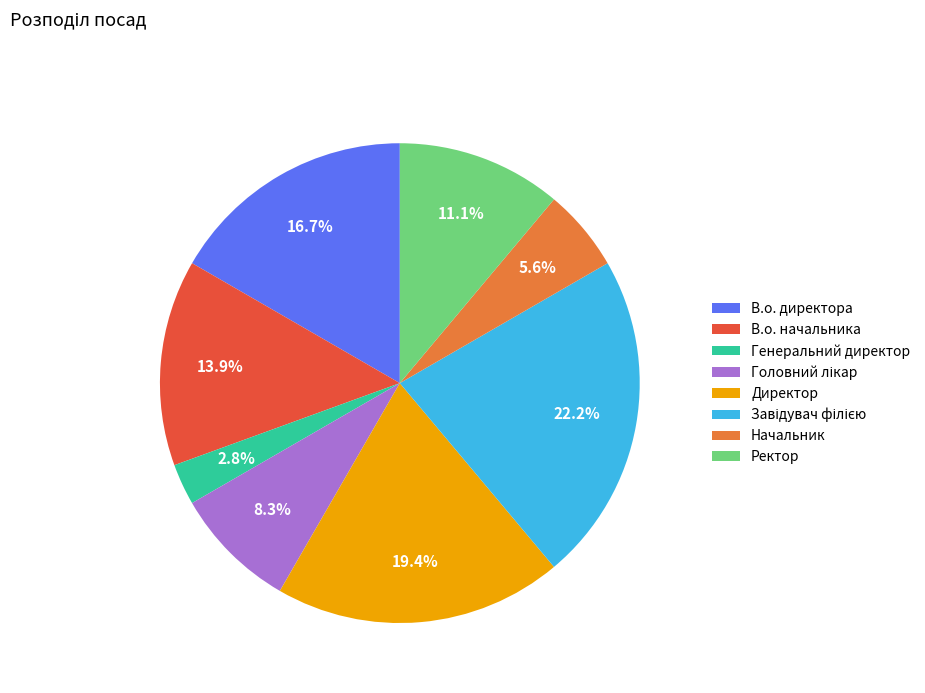

How many slices are in this pie chart?

8